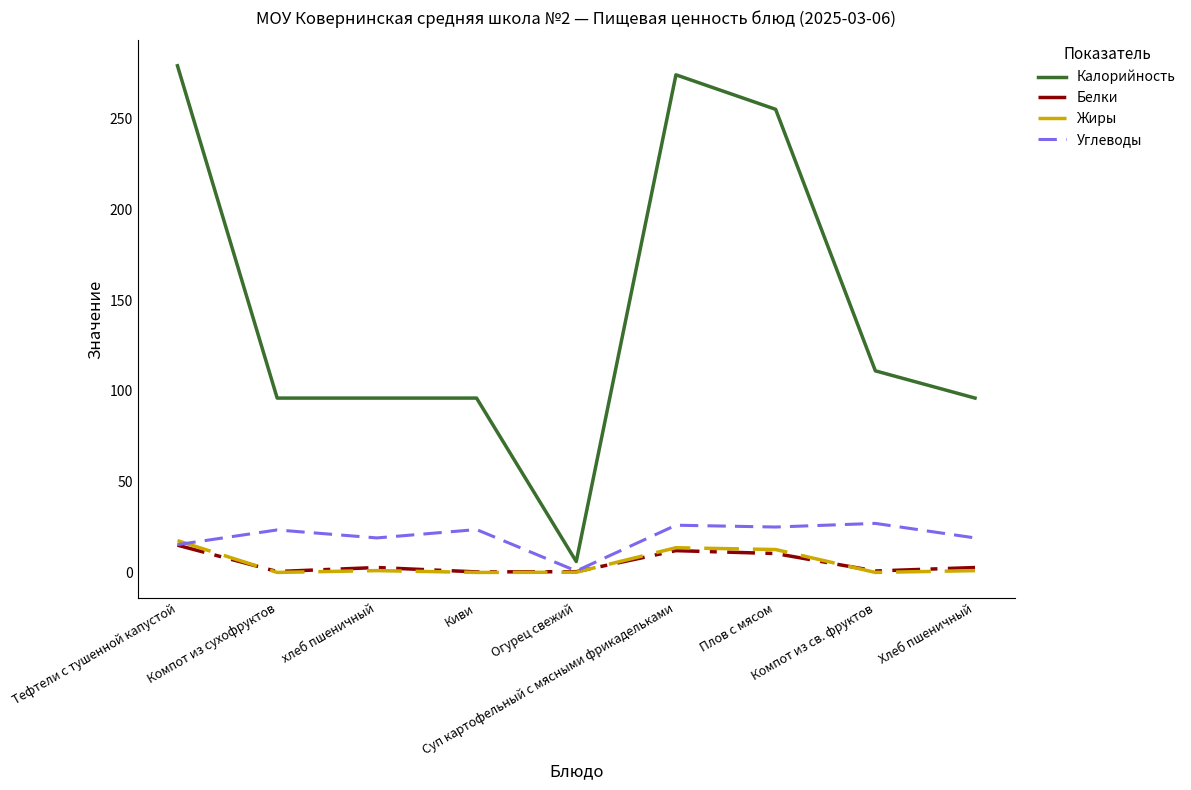

What is the maximum value for Углеводы?

27.0